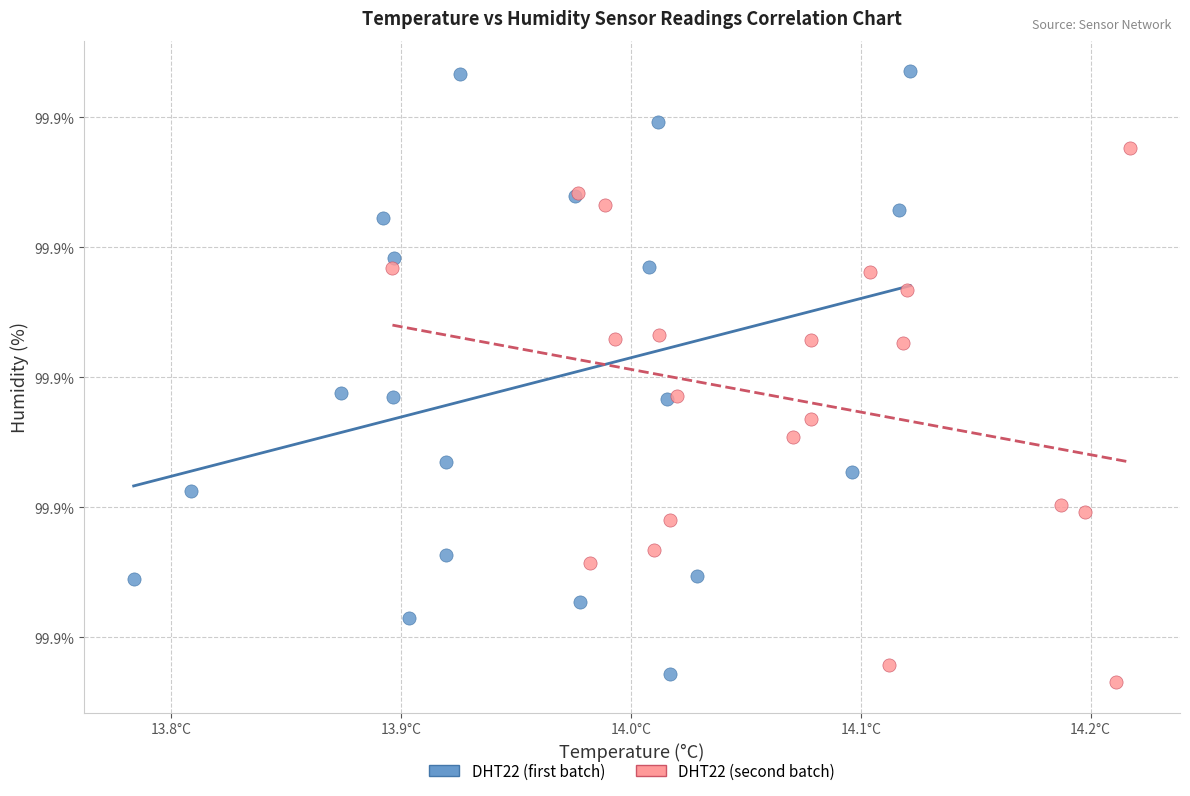

What are all the series names shown in the legend?

DHT22 (first batch), DHT22 (second batch)